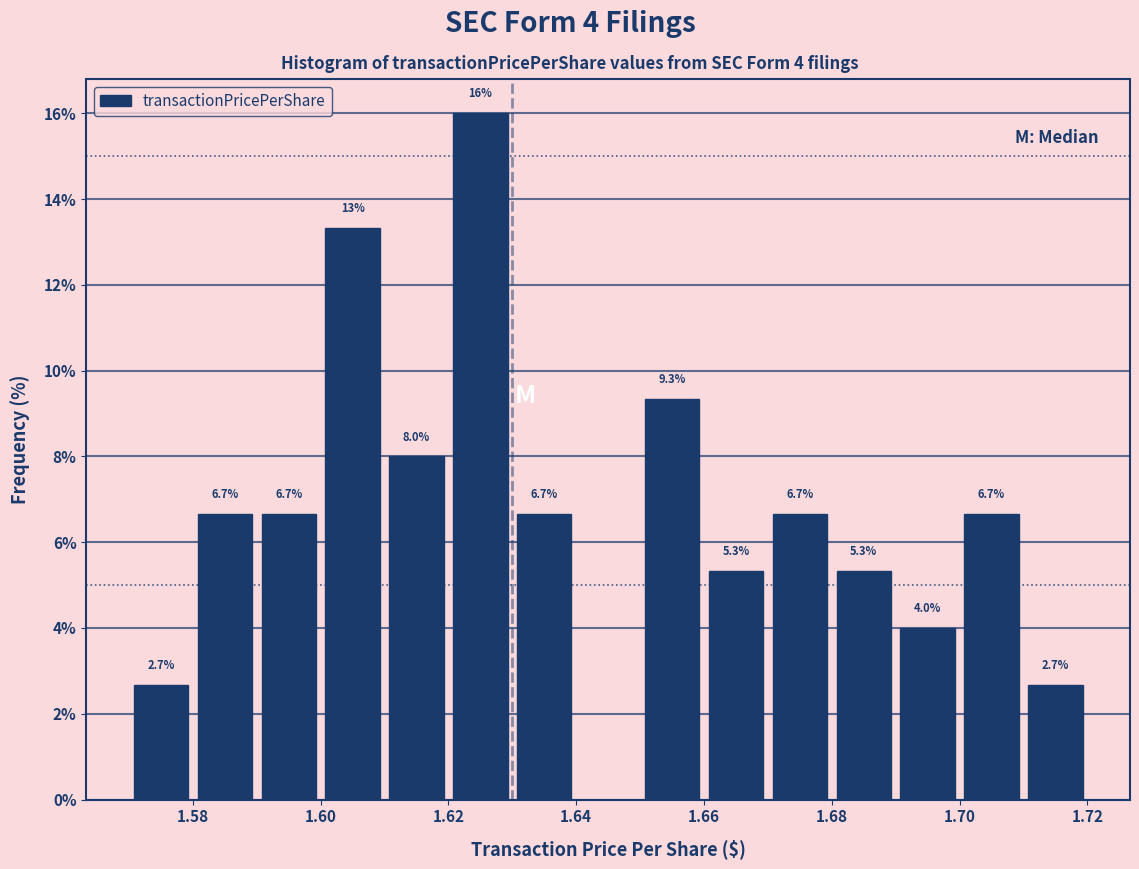

Over which range of the x-axis is the bar tallest?

1.62 to 1.63